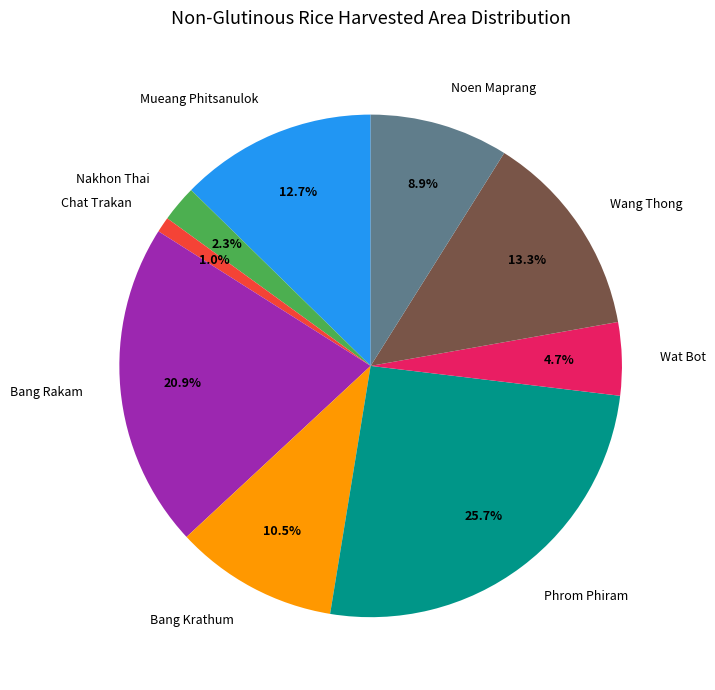

Rank the categories by value from highest to lowest.

Phrom Phiram, Bang Rakam, Wang Thong, Mueang Phitsanulok, Bang Krathum, Noen Maprang, Wat Bot, Nakhon Thai, Chat Trakan